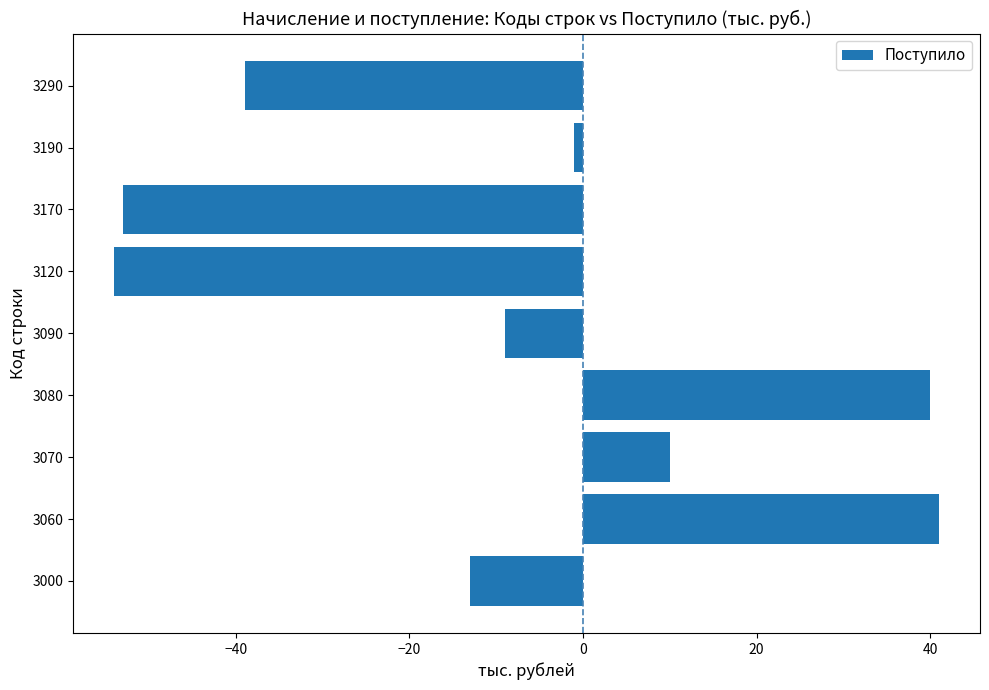

Rank the categories by value from lowest to highest.

3120, 3170, 3290, 3000, 3090, 3190, 3070, 3080, 3060